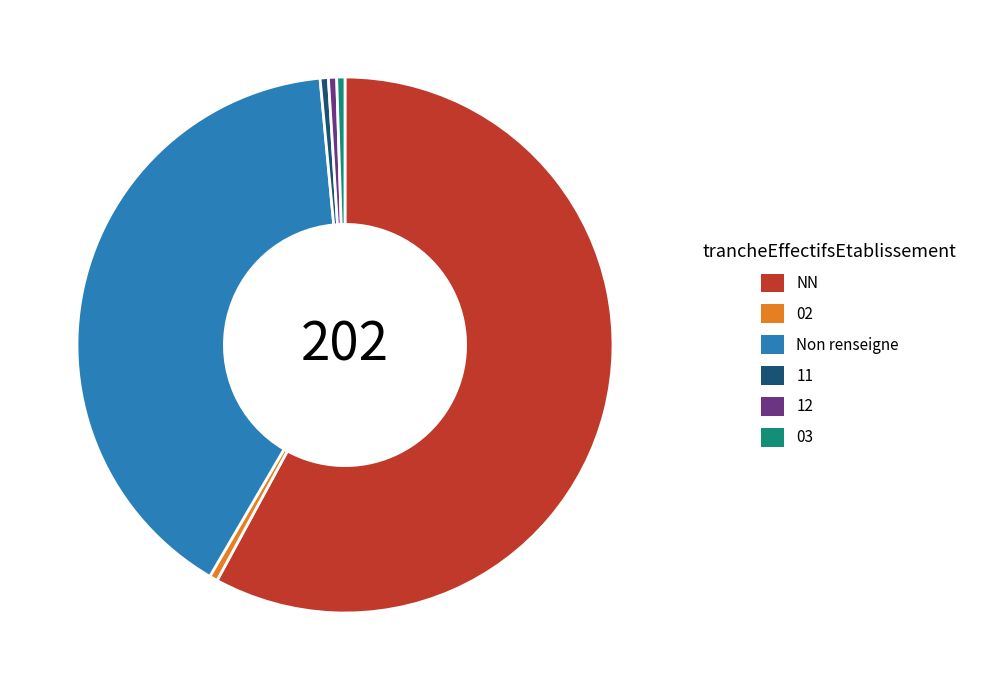

True or false: 03 accounts for 8% of the total.

False